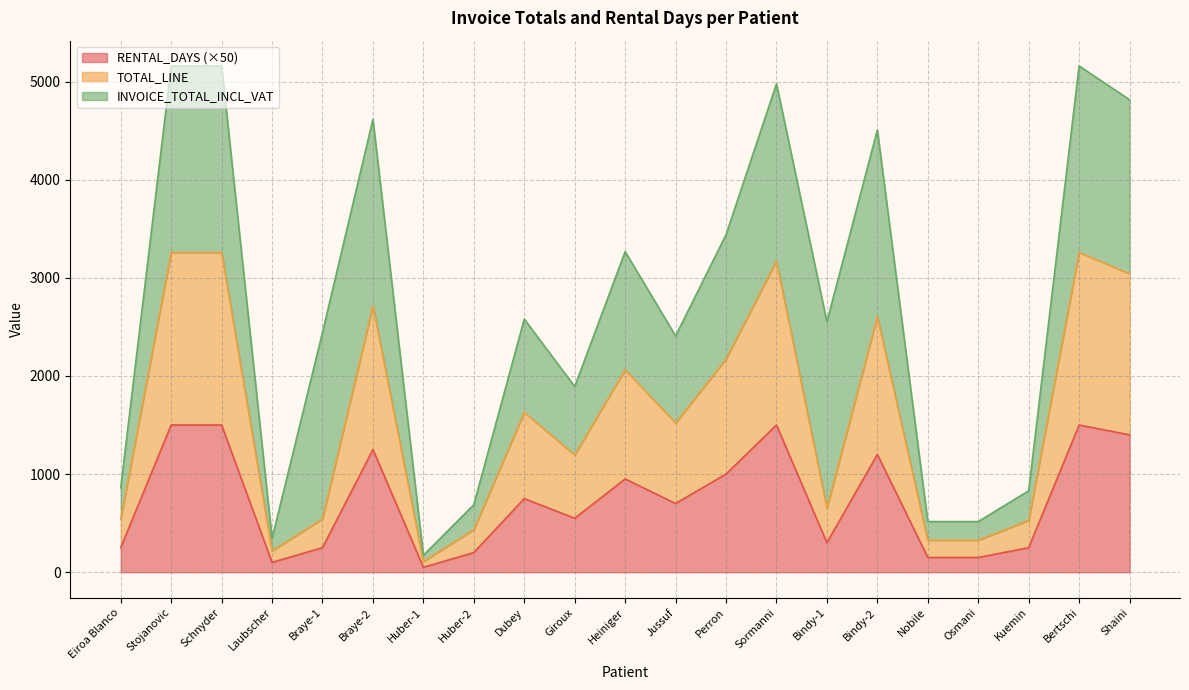

What is the smallest value displayed?

50.0